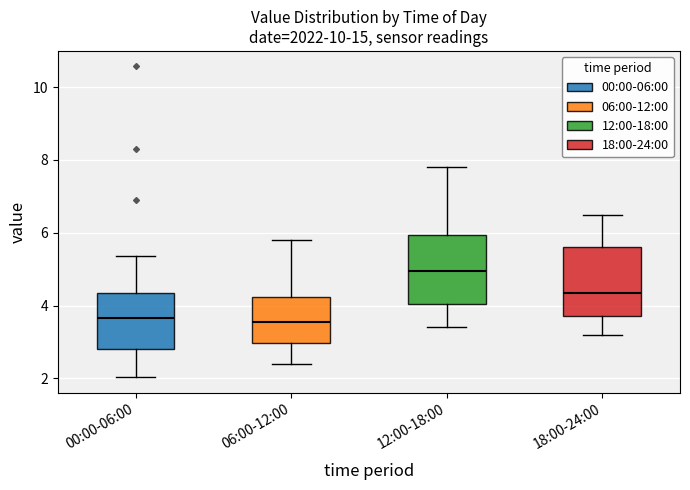

Reading left to right, transcribe this box plot: for each box, give where its median line is, the range the box spans, and where its two whiskers end, as read against the y-axis. The values are not printed on the chart, so give them approximately, as read against the axis.

00:00-06:00: median 3.6, box 2.8 to 4.4, whiskers 2.0 to 5.4
06:00-12:00: median 3.6, box 3.0 to 4.2, whiskers 2.4 to 5.8
12:00-18:00: median 5.0, box 4.0 to 6.0, whiskers 3.4 to 7.8
18:00-24:00: median 4.4, box 3.8 to 5.6, whiskers 3.2 to 6.6